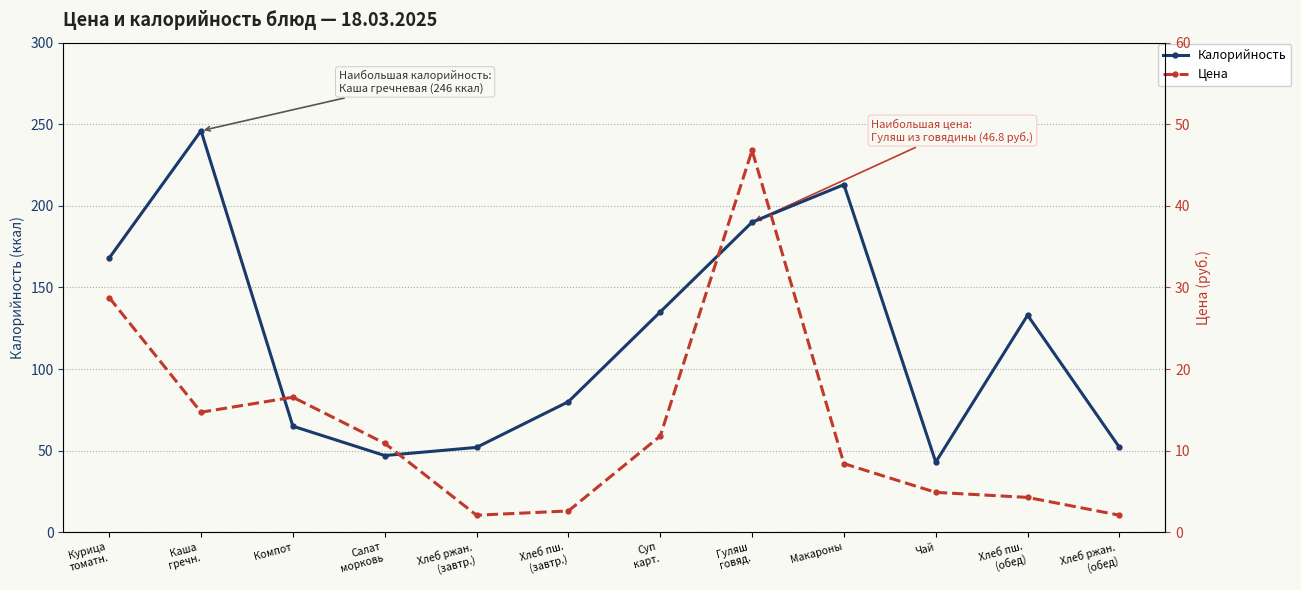

What is the spread (max minus min) of values at Хлеб пш.
(завтр.)?

77.4